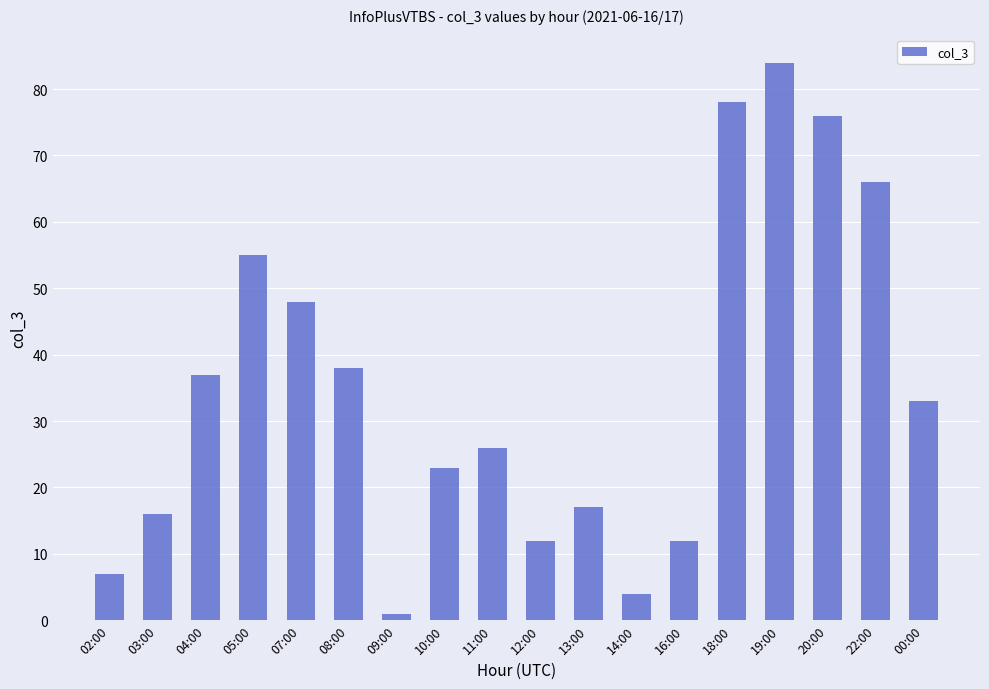

How many values are below 33?

9